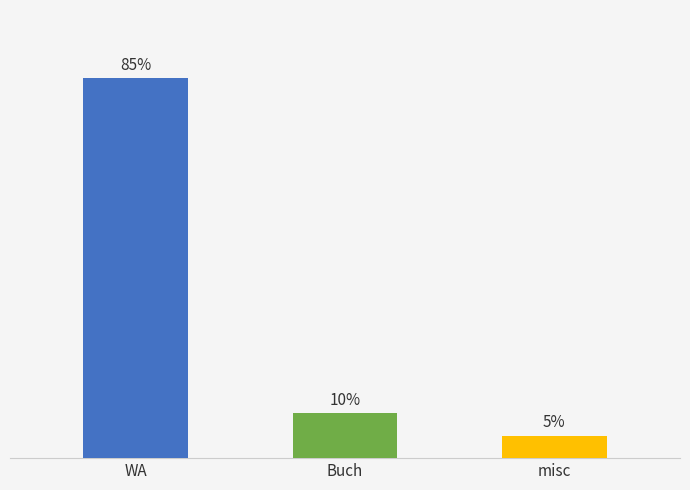

Are the bars horizontal?

No